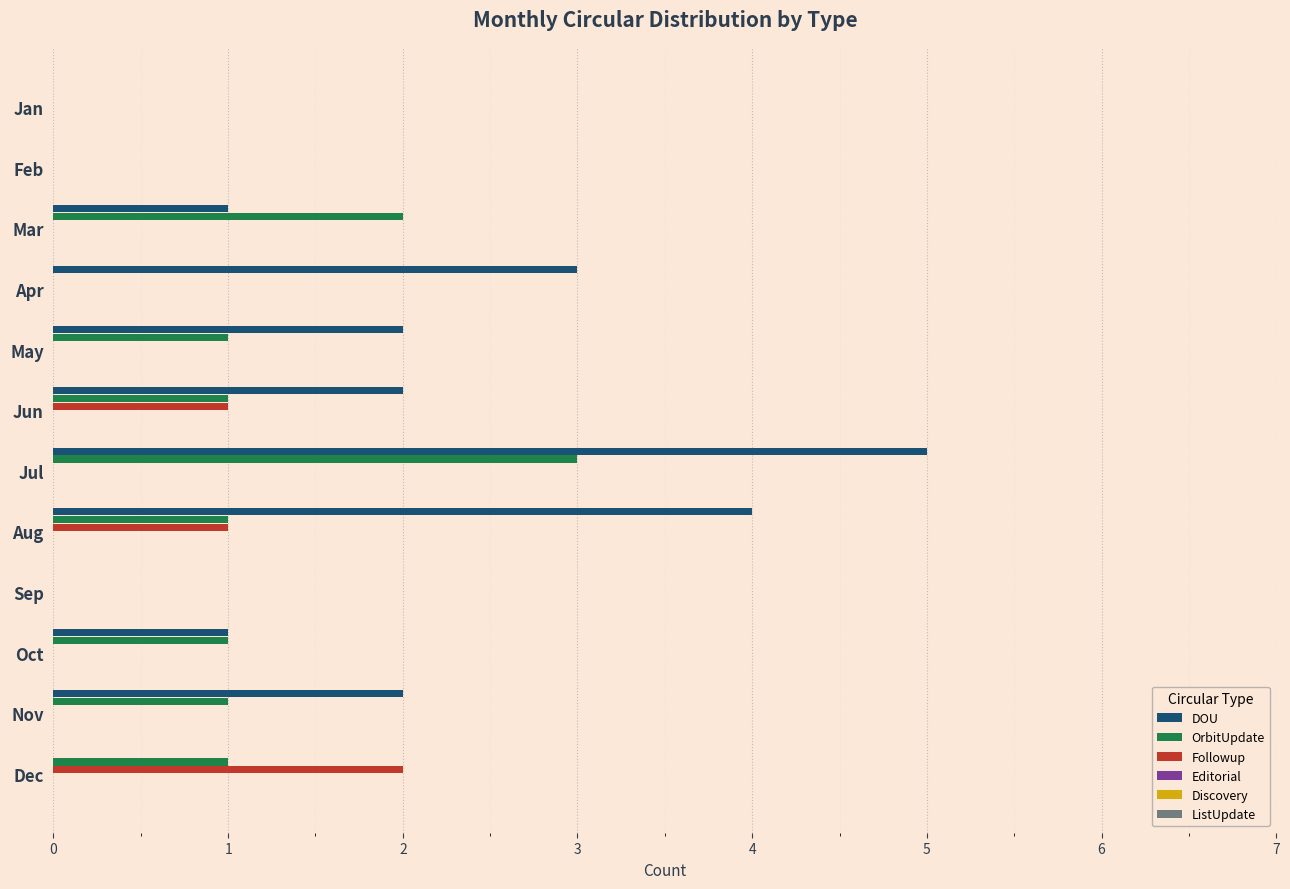

Between Apr and Oct, which series saw the biggest shift?

DOU